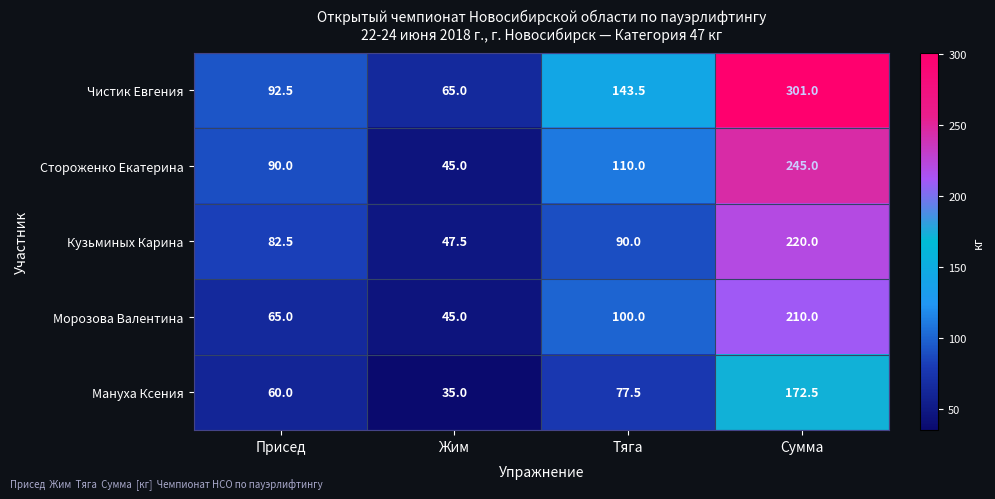

What is the difference between the highest and lowest values at Сумма?

128.5